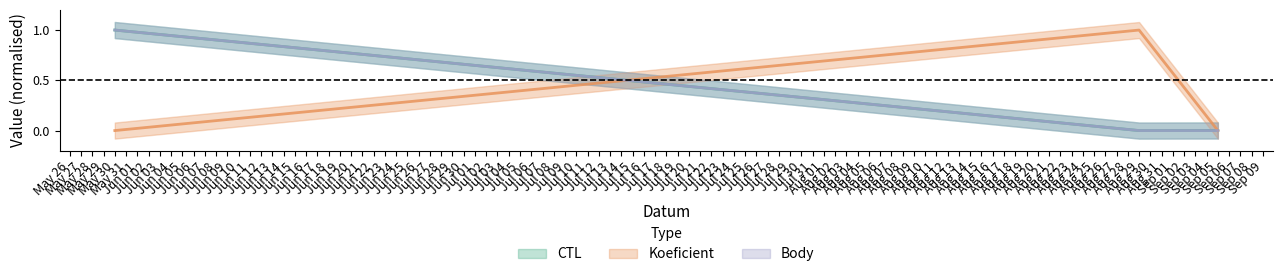

At which label does Koeficient reach its minimum?

May 30